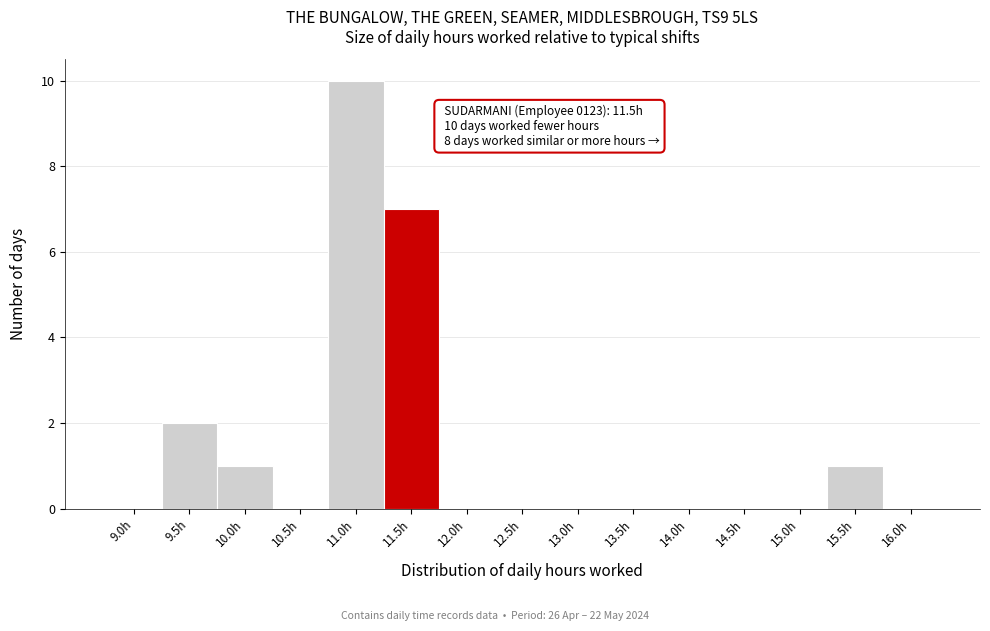

Reading left to right, transcribe all the data shown in this chart.

9.0h=0	9.5h=2	10.0h=1	10.5h=0	11.0h=10	11.5h=7	12.0h=0	12.5h=0	13.0h=0	13.5h=0	14.0h=0	14.5h=0	15.0h=0	15.5h=1	16.0h=0